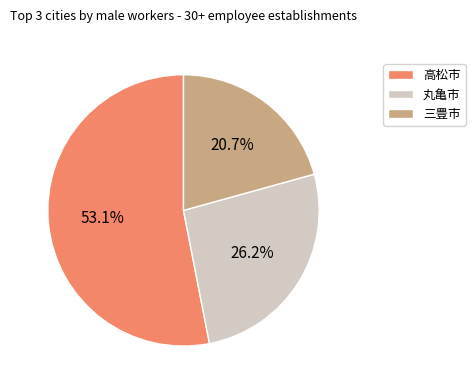

What is the ratio of the value at 丸亀市 to the value at 高松市?

0.5